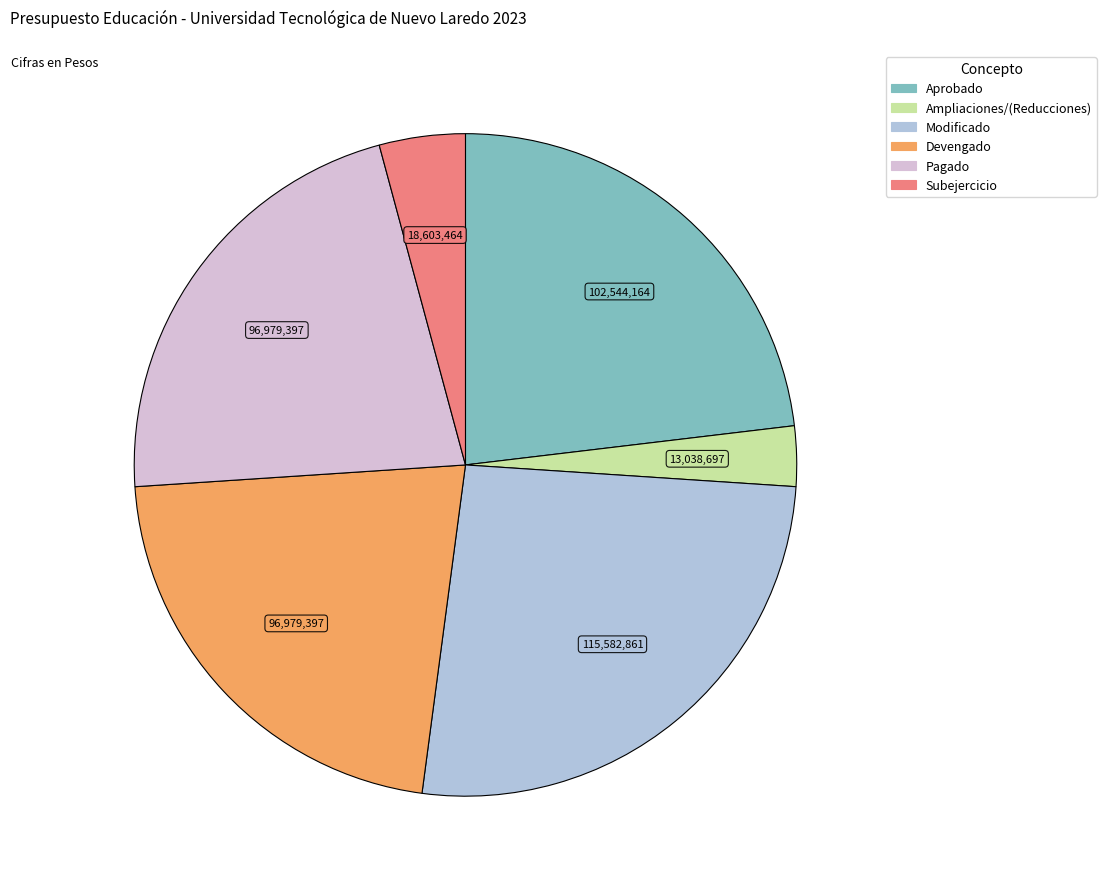

Do Aprobado and Modificado together represent more than half of the pie?

No